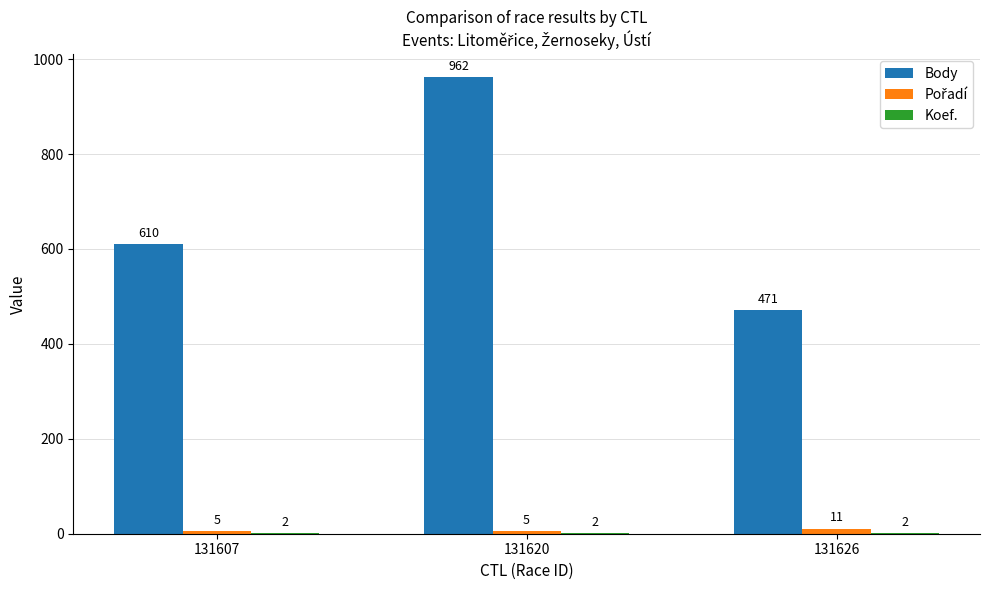

Is it true that Body equals 471 at 131626?

True